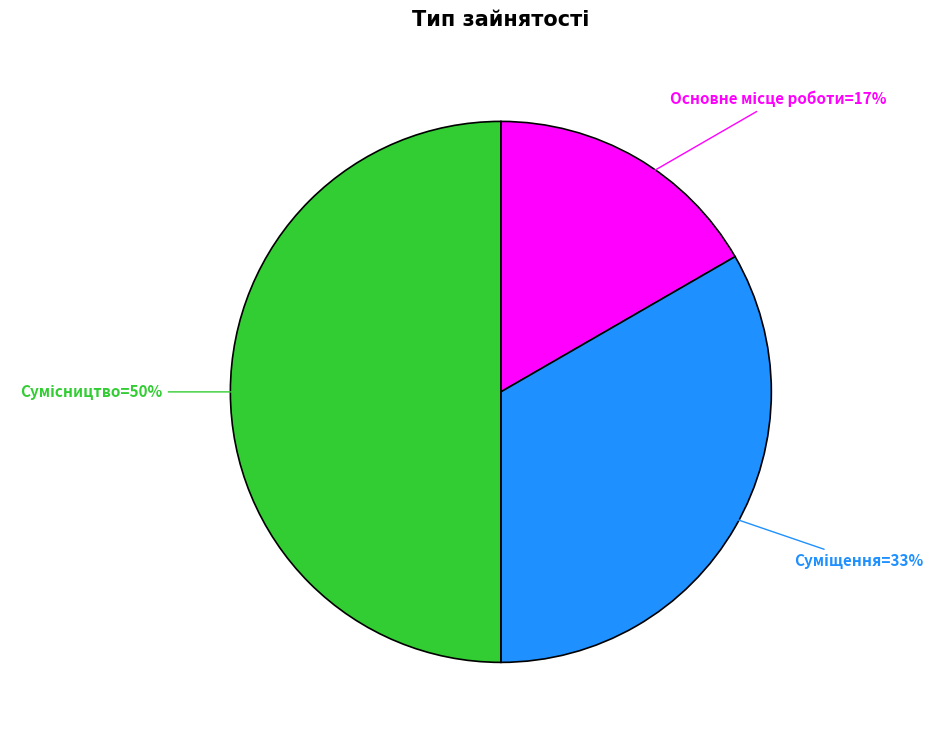

Count the number of slices in the pie.

3